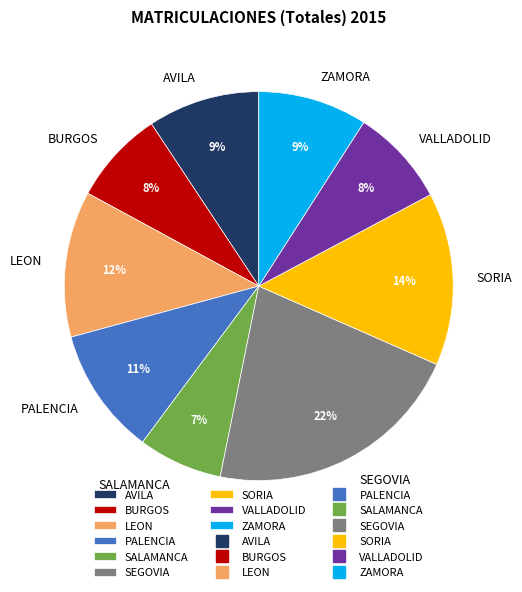

To the nearest percent, what is the combined percentage of AVILA and ZAMORA?

18%